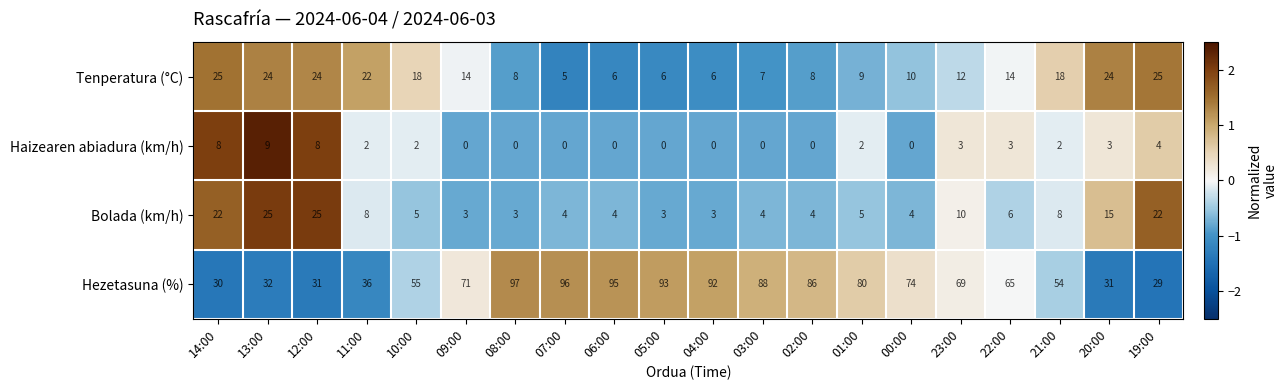

How many series are shown in this chart?

4